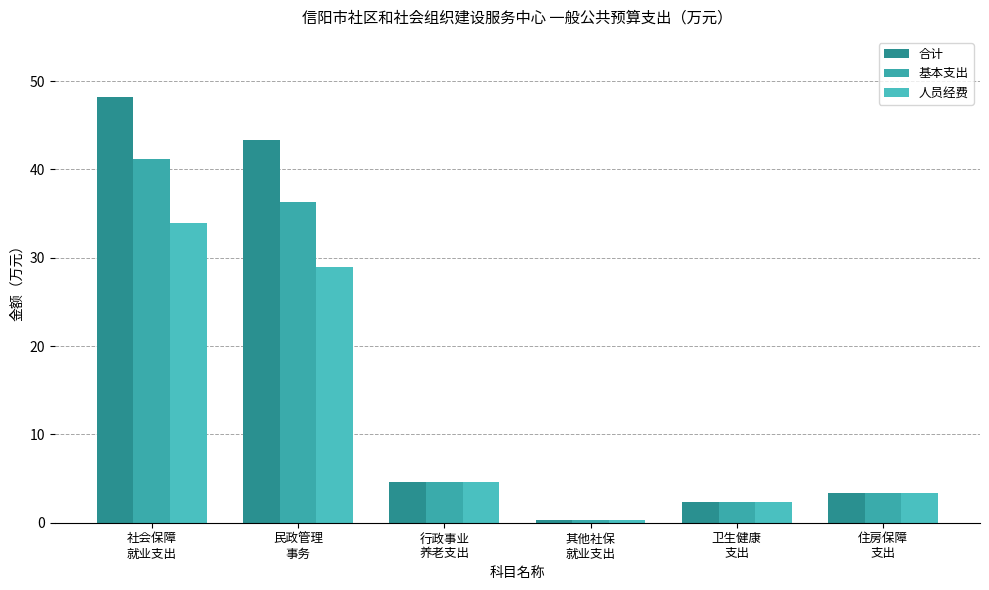

List the labels in order of 基本支出 value, smallest first.

其他社保
就业支出, 卫生健康
支出, 住房保障
支出, 行政事业
养老支出, 民政管理
事务, 社会保障
就业支出